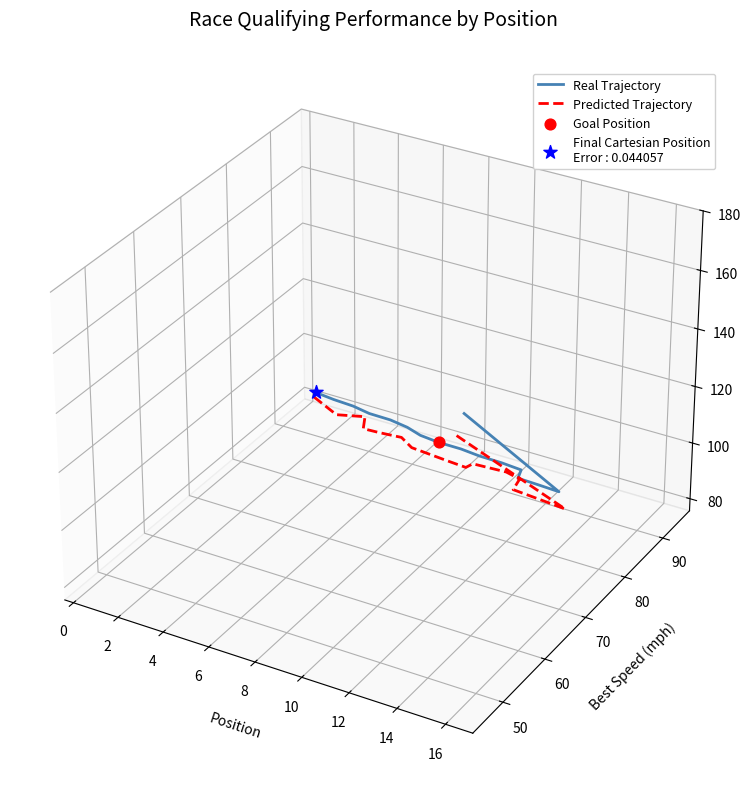

Which series reaches the maximum Y coordinate?

Real Trajectory